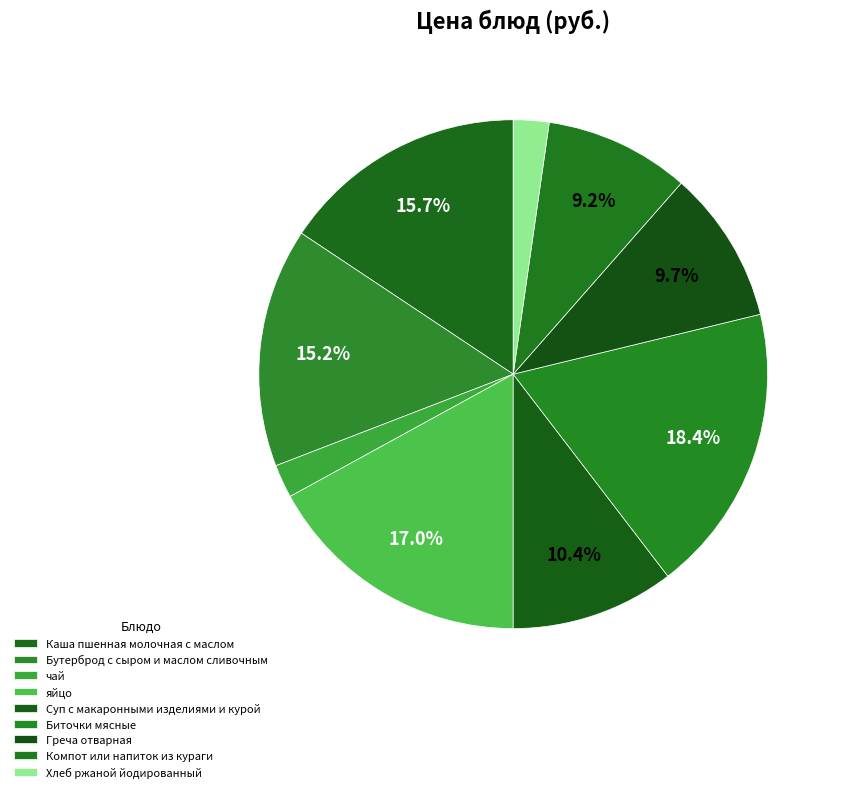

How much of the chart is everything except Бутерброд с сыром и маслом сливочным?

84.8%